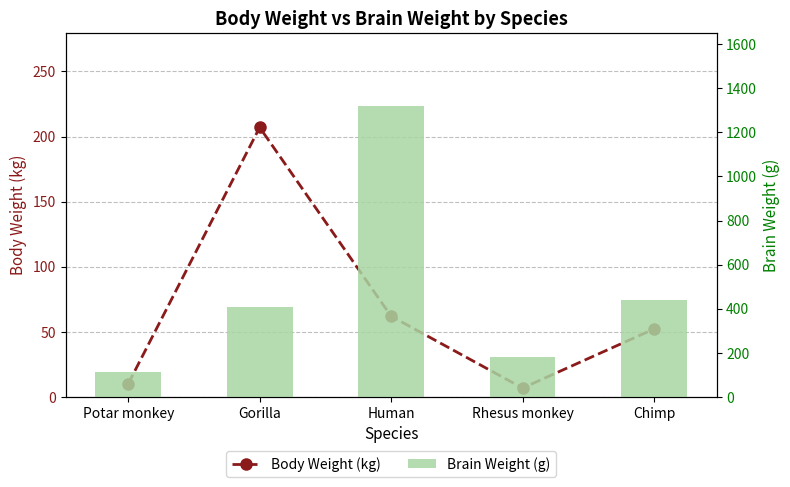

What is the label of the 4th bar from the right?

Gorilla